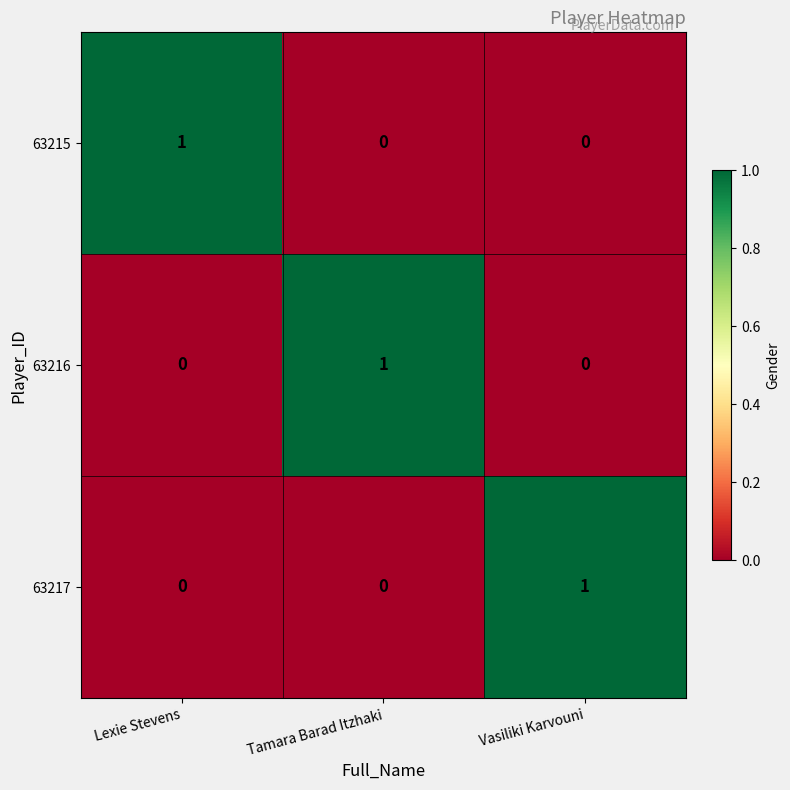

At how many categories does at least one series exceed 0?

3